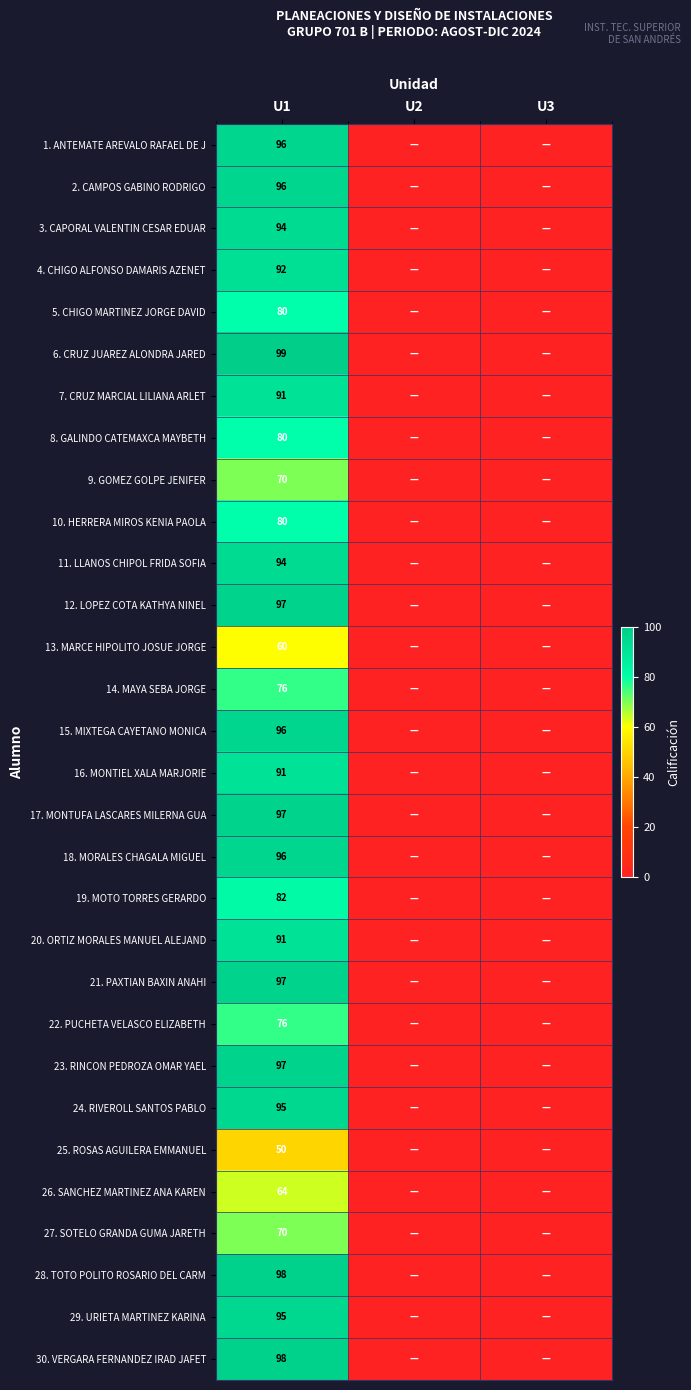

The 14. MAYA SEBA JORGE series shows 76 at U1. True or false?

True